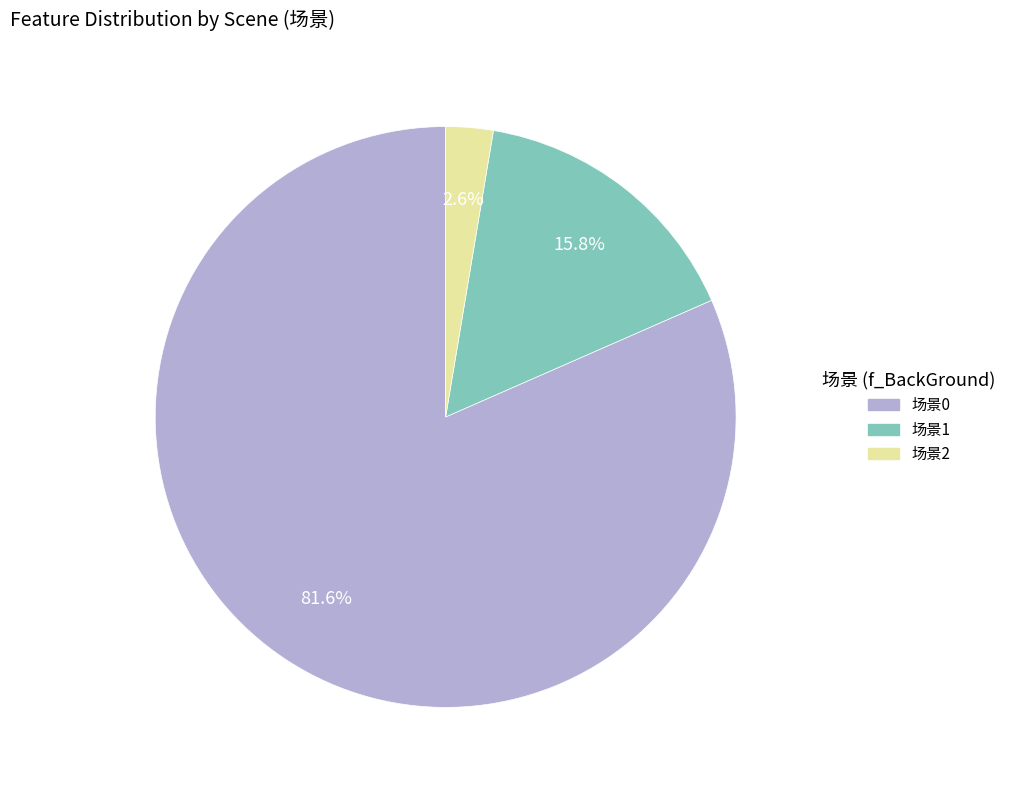

What is the largest slice in the pie chart?

场景0